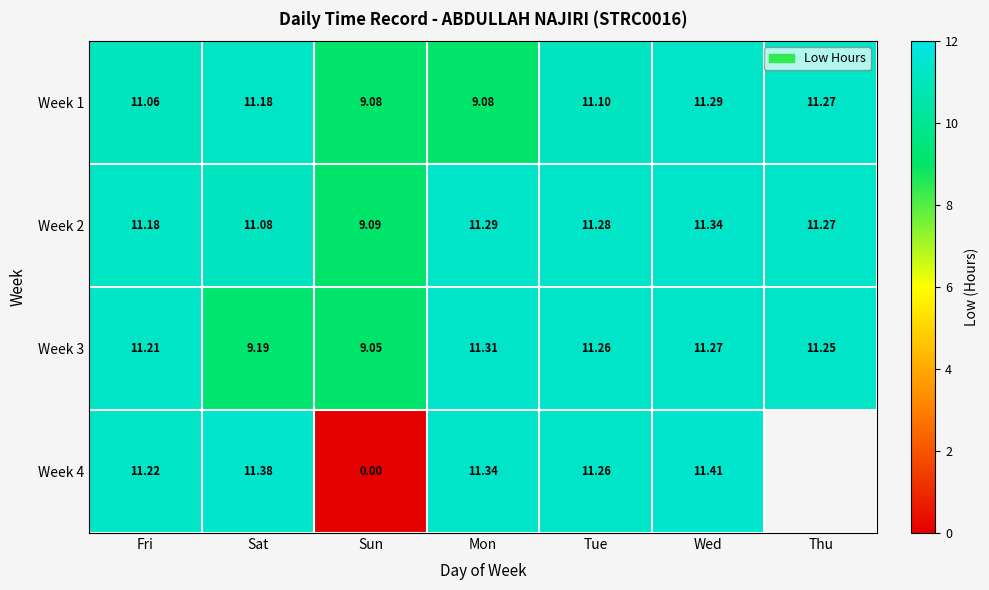

Where does the Week 2 series first go above 11?

Fri